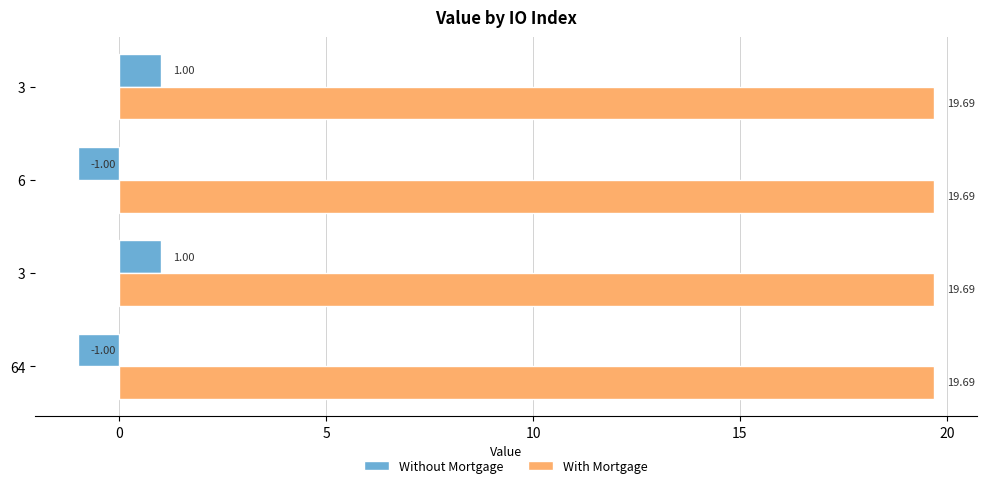

How many data points does each series have?

4